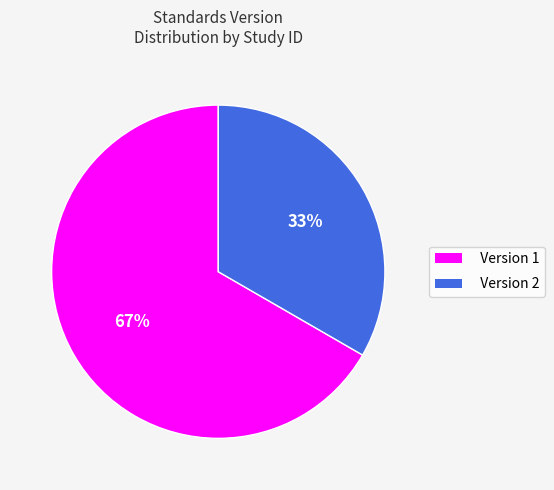

Does Version 2 represent more than half of the total?

No